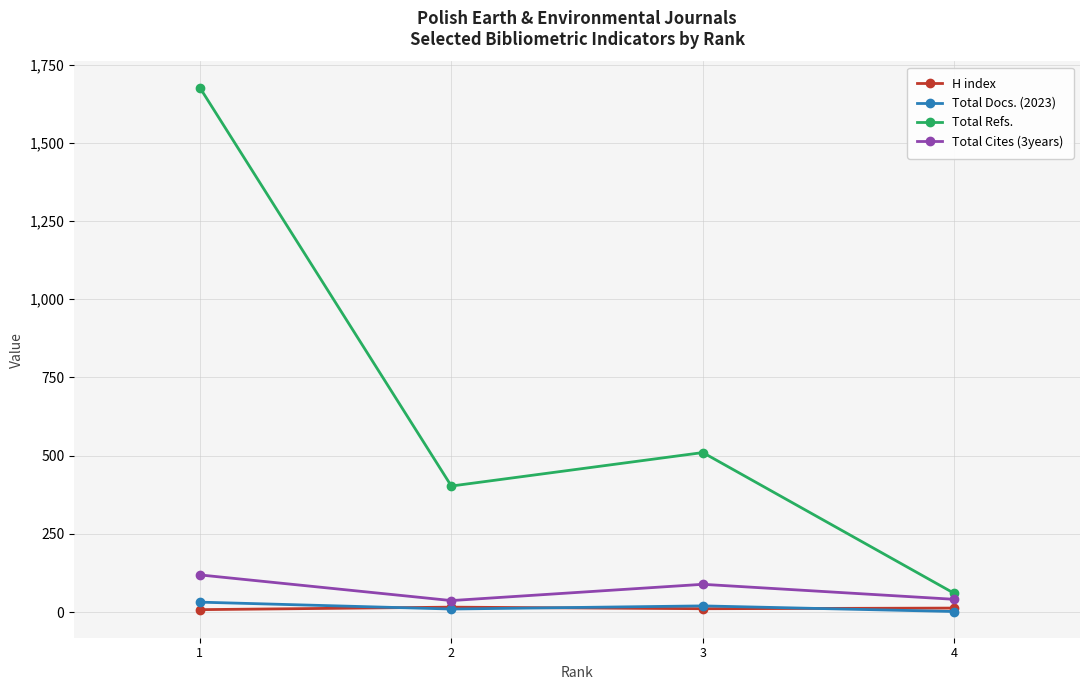

At which label is Total Refs. closest to 868?

3